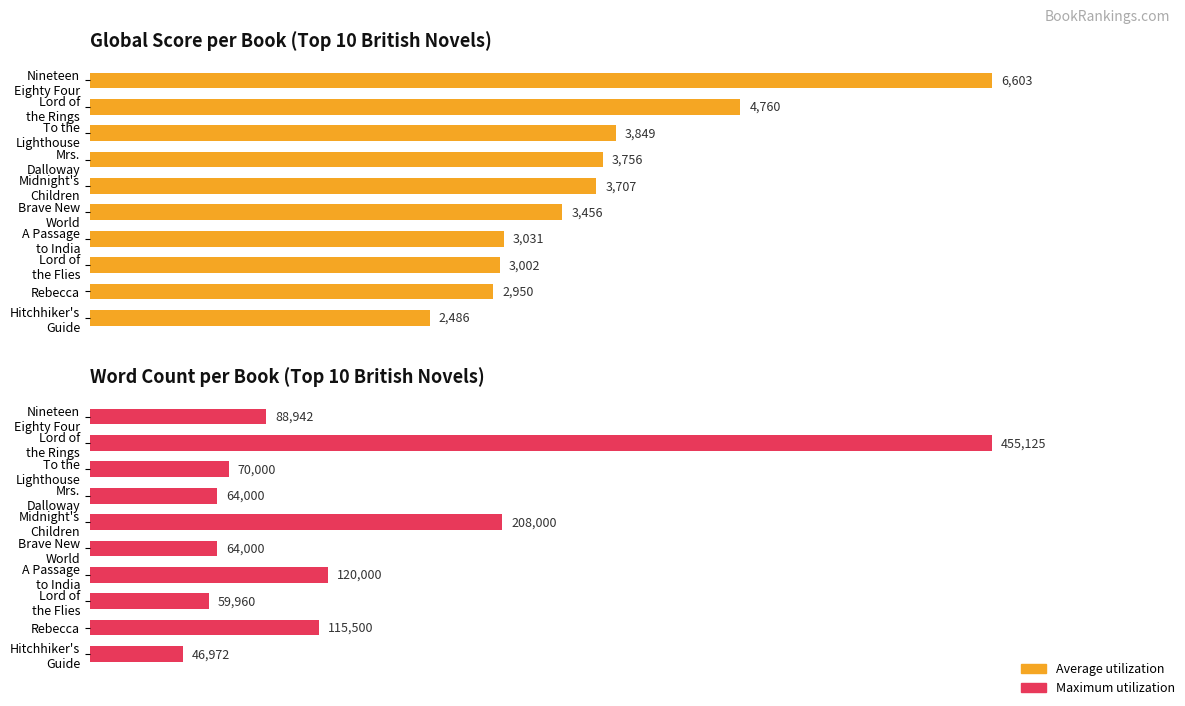

True or false: Average utilization has a value of 1781 at Rebecca.

False